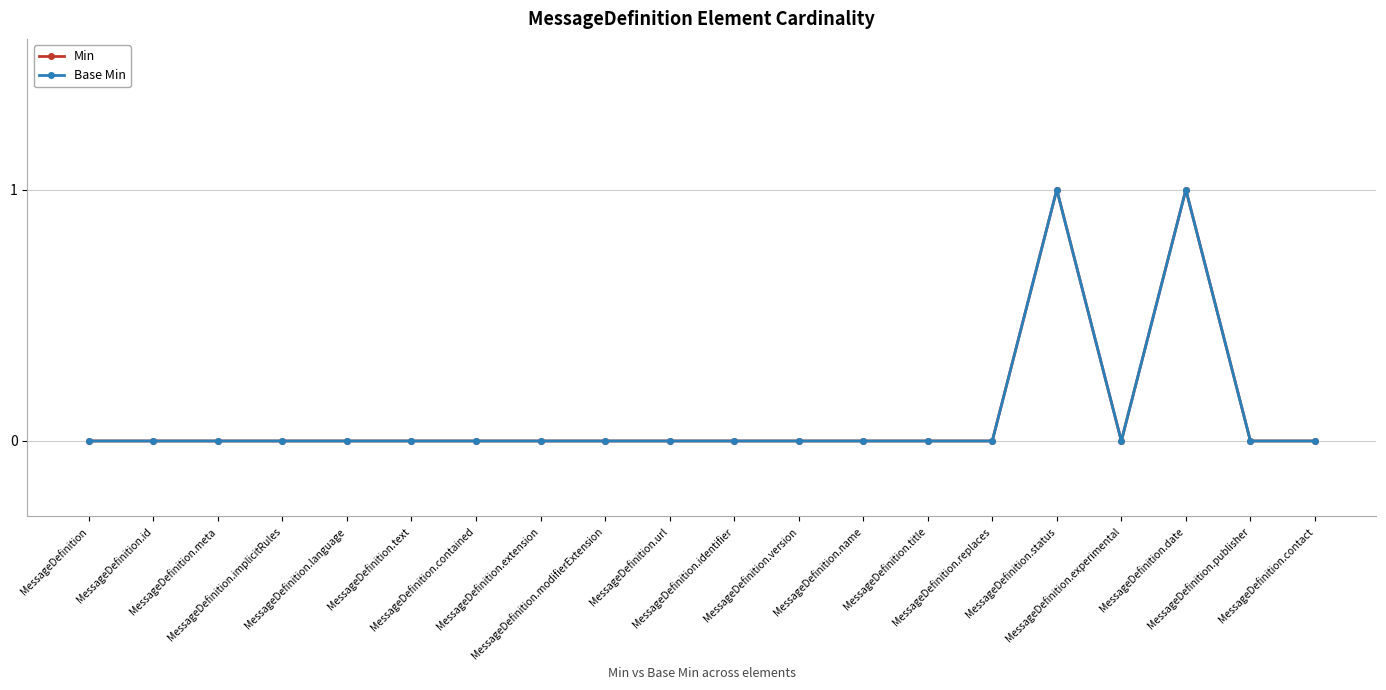

Is this an area chart (filled region under the line)?

No